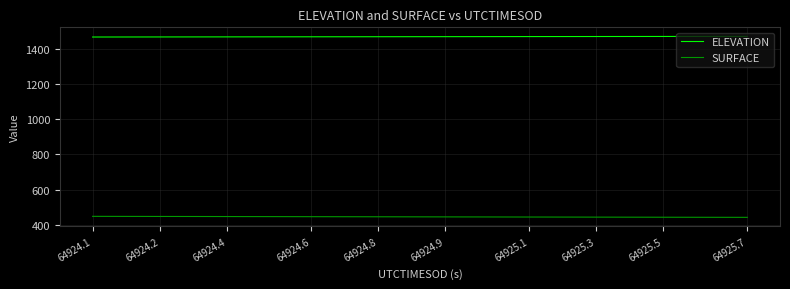

True or false: SURFACE and ELEVATION cross at least once.

False